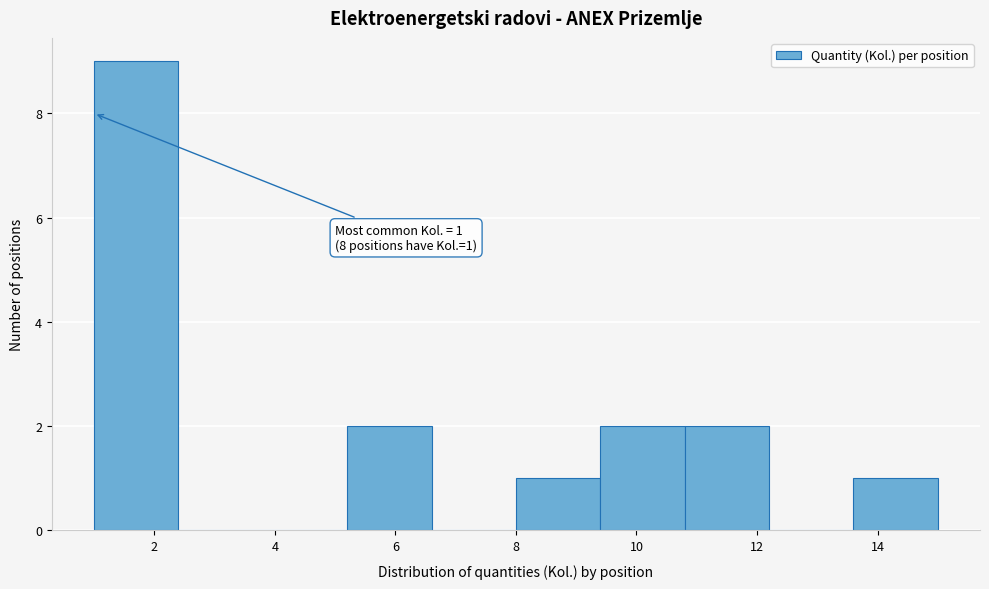

Which range on the x-axis has the tallest bar?

1.0 to 2.4